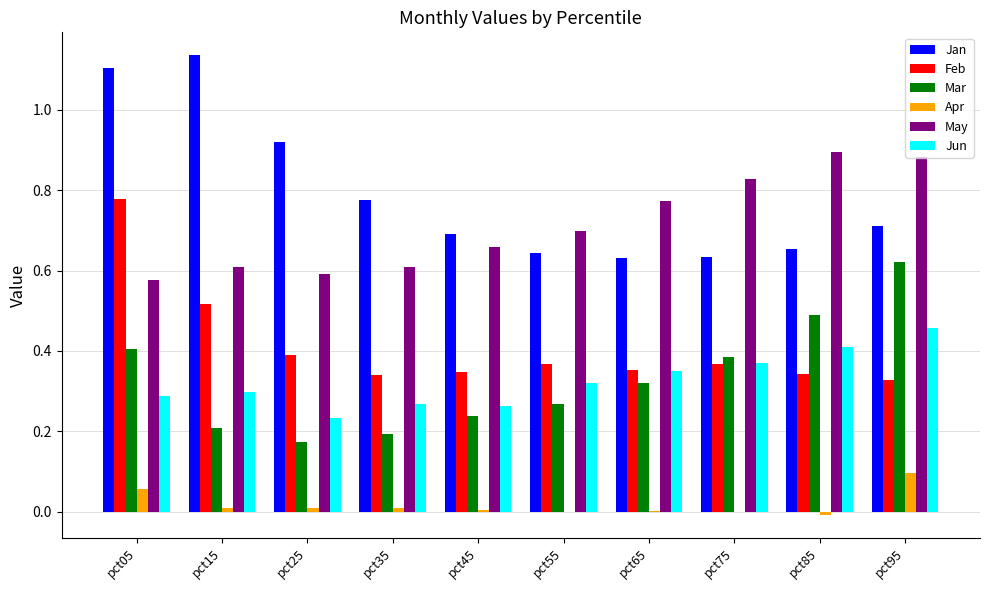

How many groups of bars are there?

10